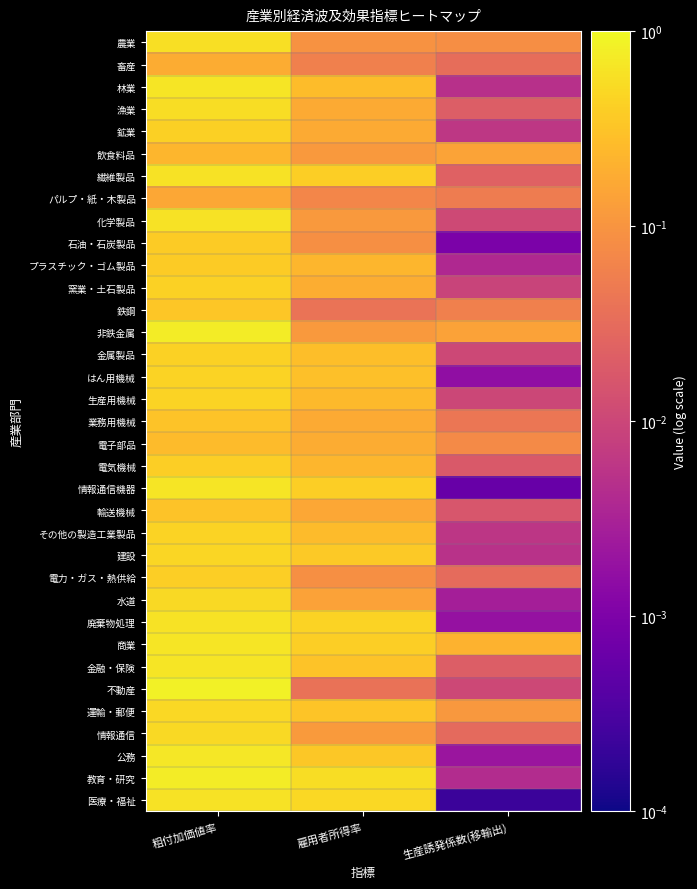

Reading right to left, extract all data points from this chart.

農業: 生産誘発係数(移輸出)=0.1	雇用者所得率=0.1	粗付加価値率=0.6
畜産: 生産誘発係数(移輸出)=0.0	雇用者所得率=0.1	粗付加価値率=0.2
林業: 生産誘発係数(移輸出)=0.0	雇用者所得率=0.3	粗付加価値率=0.7
漁業: 生産誘発係数(移輸出)=0.0	雇用者所得率=0.2	粗付加価値率=0.6
鉱業: 生産誘発係数(移輸出)=0.0	雇用者所得率=0.2	粗付加価値率=0.4
飲食料品: 生産誘発係数(移輸出)=0.1	雇用者所得率=0.1	粗付加価値率=0.2
繊維製品: 生産誘発係数(移輸出)=0.0	雇用者所得率=0.4	粗付加価値率=0.6
パルプ・紙・木製品: 生産誘発係数(移輸出)=0.1	雇用者所得率=0.1	粗付加価値率=0.2
化学製品: 生産誘発係数(移輸出)=0.0	雇用者所得率=0.1	粗付加価値率=0.6
石油・石炭製品: 生産誘発係数(移輸出)=0.0	雇用者所得率=0.1	粗付加価値率=0.4
プラスチック・ゴム製品: 生産誘発係数(移輸出)=0.0	雇用者所得率=0.2	粗付加価値率=0.4
窯業・土石製品: 生産誘発係数(移輸出)=0.0	雇用者所得率=0.2	粗付加価値率=0.4
鉄鋼: 生産誘発係数(移輸出)=0.1	雇用者所得率=0.0	粗付加価値率=0.3
非鉄金属: 生産誘発係数(移輸出)=0.1	雇用者所得率=0.1	粗付加価値率=0.8
金属製品: 生産誘発係数(移輸出)=0.0	雇用者所得率=0.3	粗付加価値率=0.4
はん用機械: 生産誘発係数(移輸出)=0.0	雇用者所得率=0.3	粗付加価値率=0.4
生産用機械: 生産誘発係数(移輸出)=0.0	雇用者所得率=0.3	粗付加価値率=0.4
業務用機械: 生産誘発係数(移輸出)=0.0	雇用者所得率=0.2	粗付加価値率=0.3
電子部品: 生産誘発係数(移輸出)=0.1	雇用者所得率=0.2	粗付加価値率=0.3
電気機械: 生産誘発係数(移輸出)=0.0	雇用者所得率=0.2	粗付加価値率=0.4
情報通信機器: 生産誘発係数(移輸出)=0.0	雇用者所得率=0.4	粗付加価値率=0.7
輸送機械: 生産誘発係数(移輸出)=0.0	雇用者所得率=0.2	粗付加価値率=0.3
その他の製造工業製品: 生産誘発係数(移輸出)=0.0	雇用者所得率=0.3	粗付加価値率=0.4
建設: 生産誘発係数(移輸出)=0.0	雇用者所得率=0.4	粗付加価値率=0.5
電力・ガス・熱供給: 生産誘発係数(移輸出)=0.0	雇用者所得率=0.1	粗付加価値率=0.4
水道: 生産誘発係数(移輸出)=0.0	雇用者所得率=0.1	粗付加価値率=0.5
廃棄物処理: 生産誘発係数(移輸出)=0.0	雇用者所得率=0.4	粗付加価値率=0.6
商業: 生産誘発係数(移輸出)=0.2	雇用者所得率=0.4	粗付加価値率=0.7
金融・保険: 生産誘発係数(移輸出)=0.0	雇用者所得率=0.3	粗付加価値率=0.7
不動産: 生産誘発係数(移輸出)=0.0	雇用者所得率=0.0	粗付加価値率=0.9
運輸・郵便: 生産誘発係数(移輸出)=0.1	雇用者所得率=0.3	粗付加価値率=0.5
情報通信: 生産誘発係数(移輸出)=0.0	雇用者所得率=0.1	粗付加価値率=0.5
公務: 生産誘発係数(移輸出)=0.0	雇用者所得率=0.3	粗付加価値率=0.7
教育・研究: 生産誘発係数(移輸出)=0.0	雇用者所得率=0.6	粗付加価値率=0.8
医療・福祉: 生産誘発係数(移輸出)=0.0	雇用者所得率=0.5	粗付加価値率=0.6